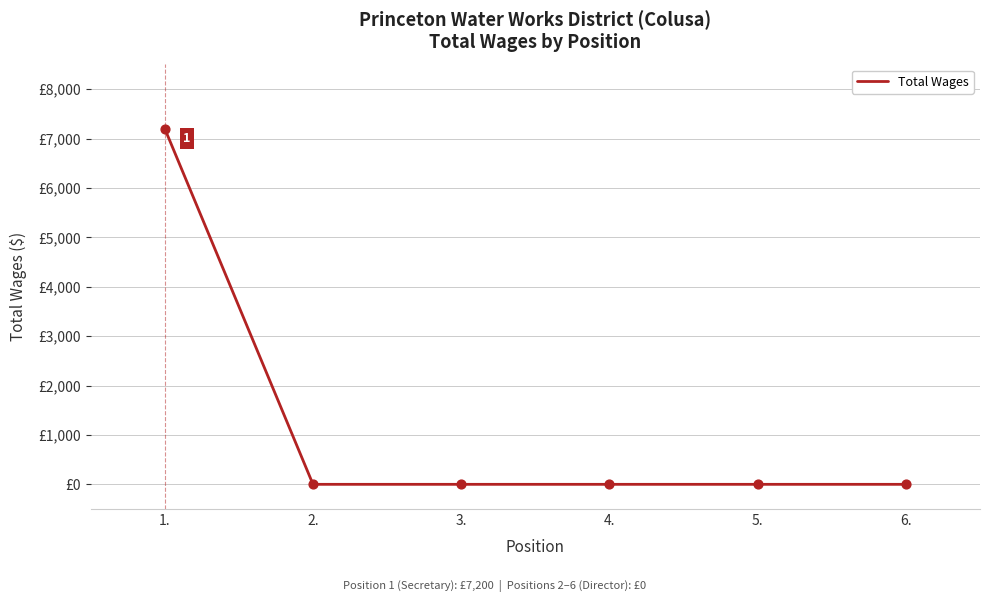

Which has a higher value, 5. or 2.?

5.